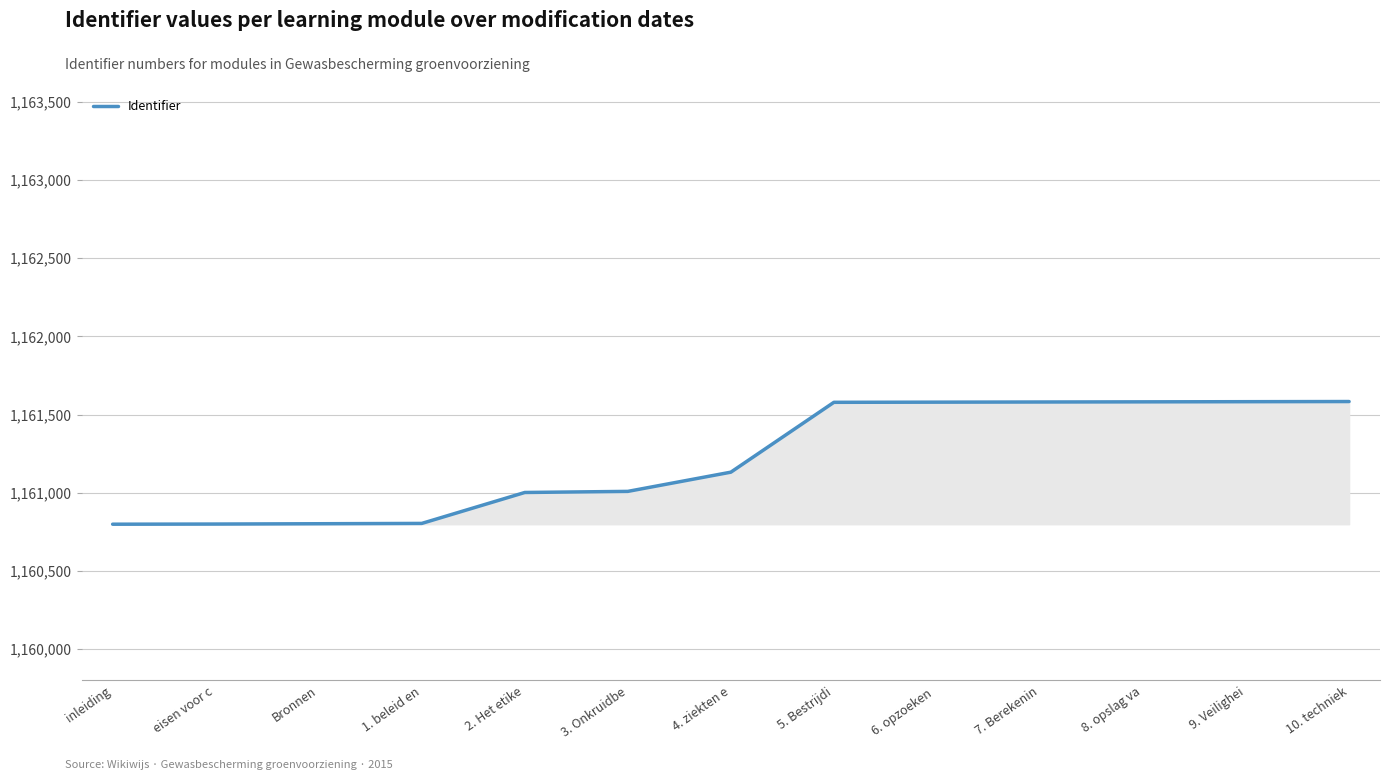

What is the difference between the maximum and minimum values?

785